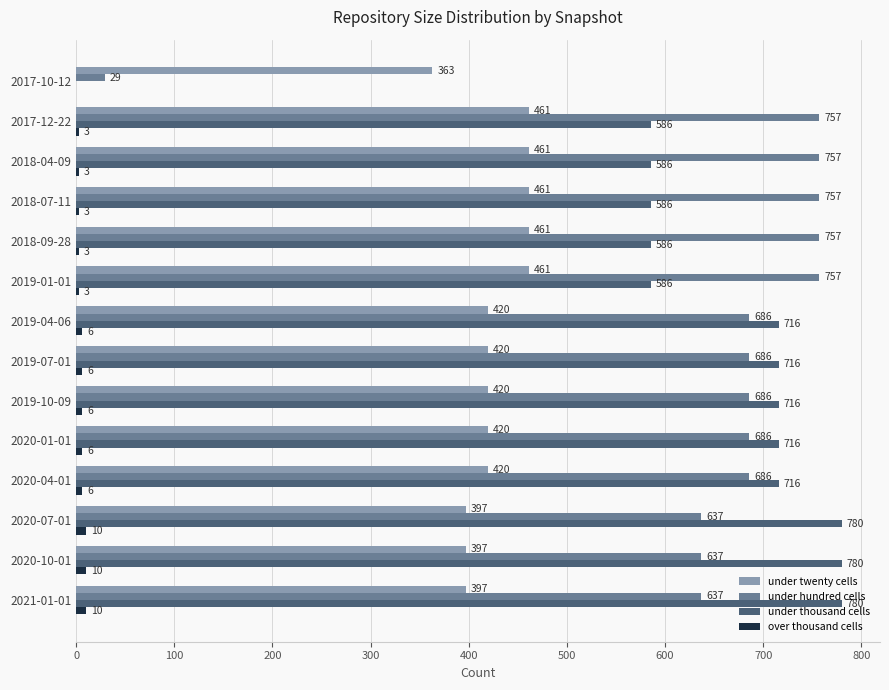

True or false: over thousand cells has a value of 6 at 2019-04-06.

True